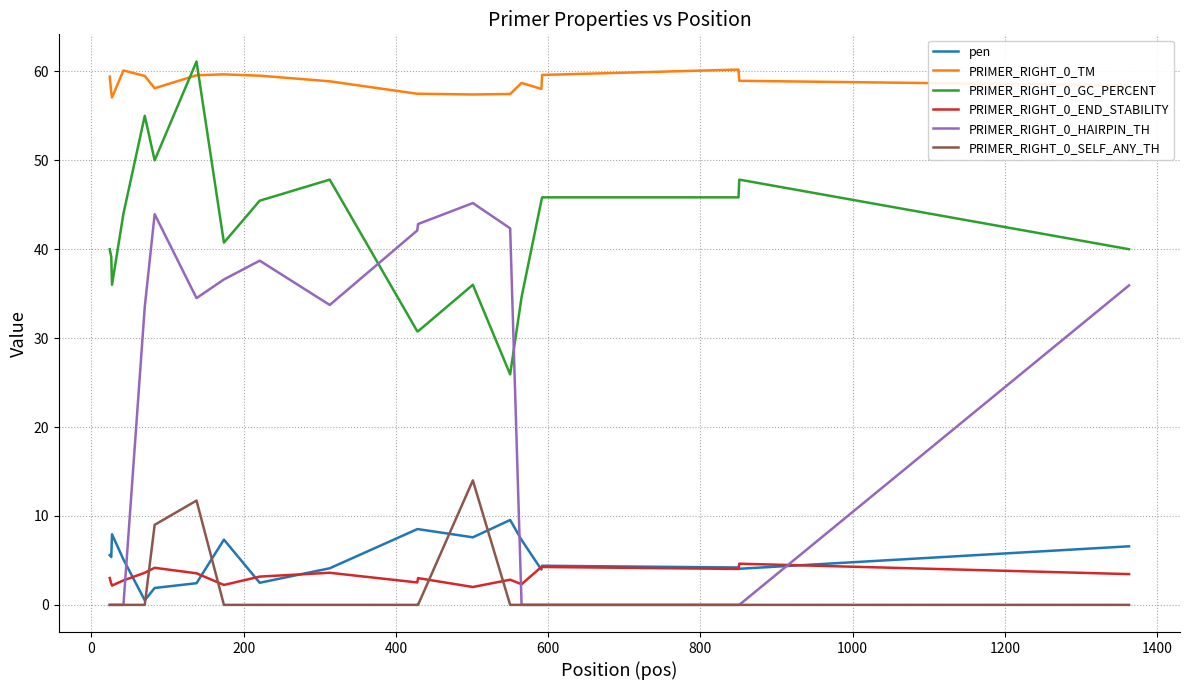

Which series has the widest spread of values?

PRIMER_RIGHT_0_HAIRPIN_TH